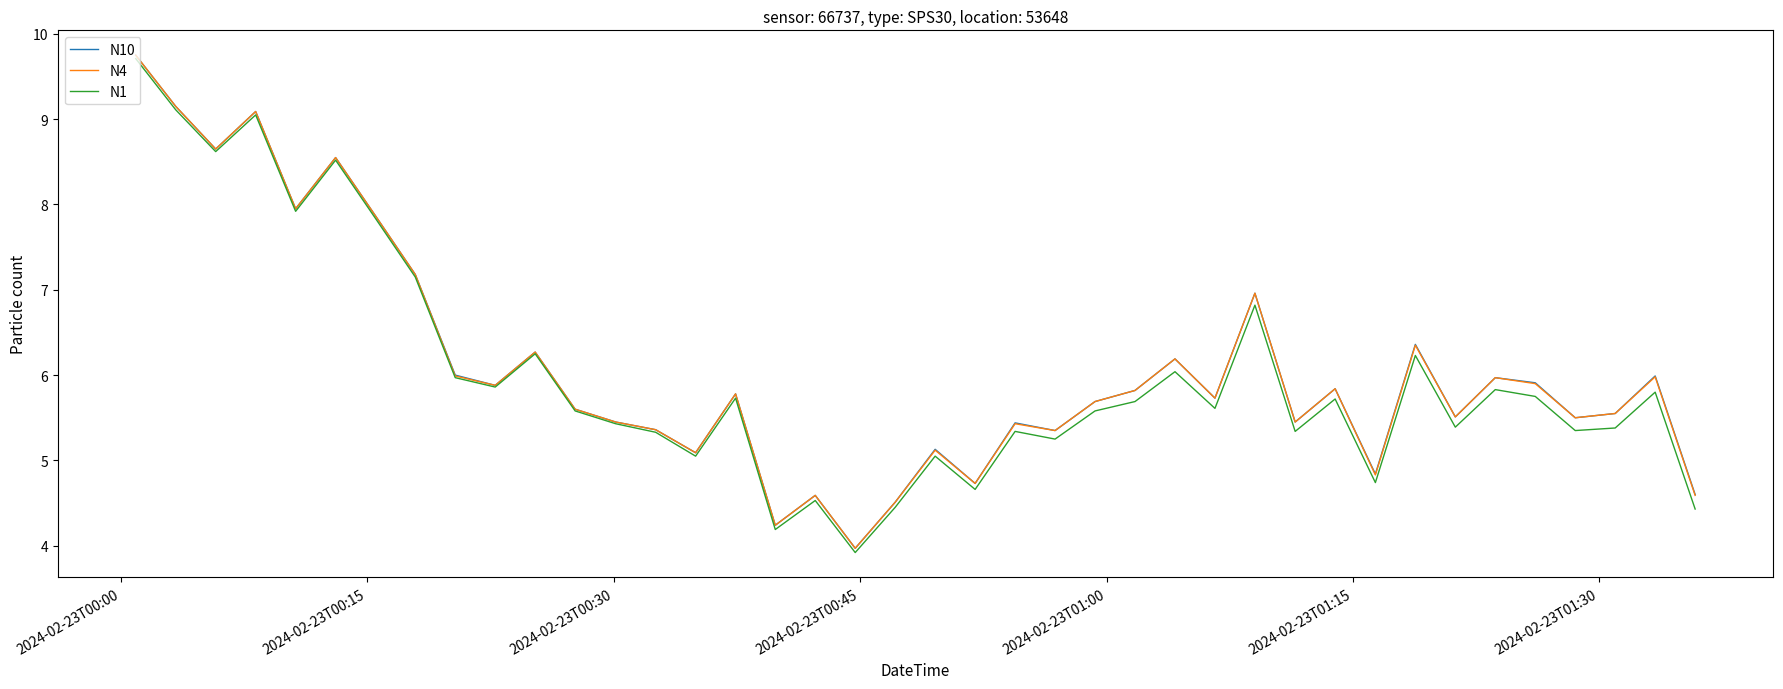

Which series has the largest range (max minus min)?

N1